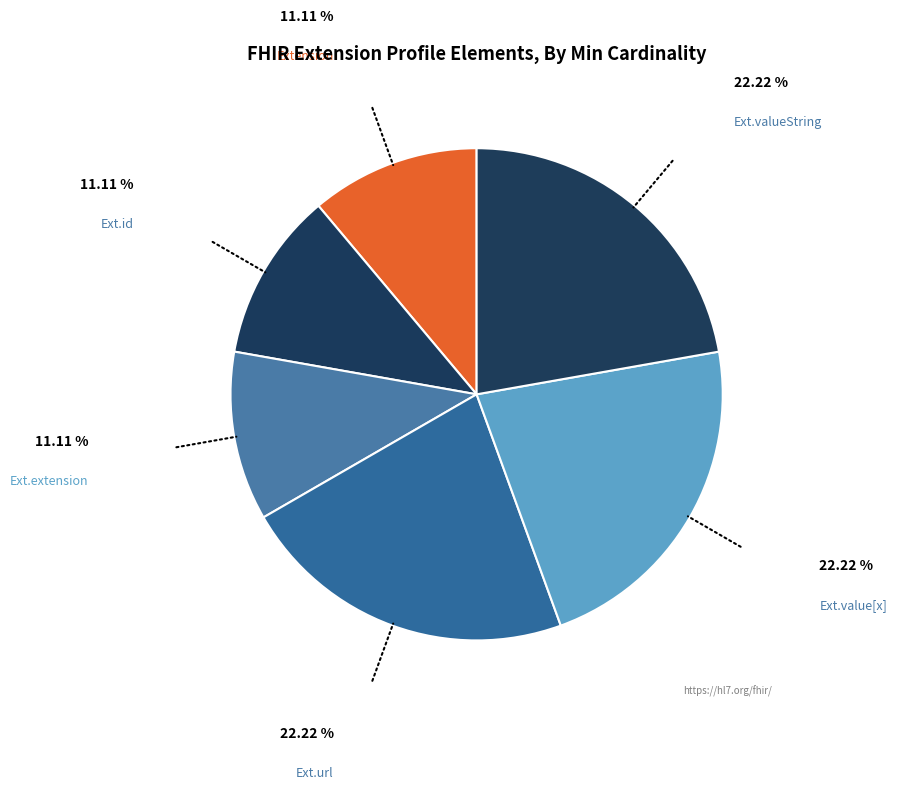

How many slices are in this pie chart?

6